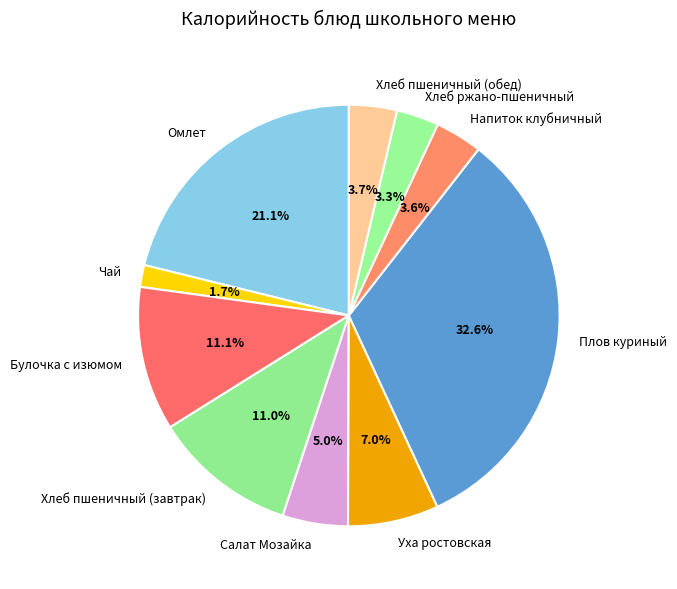

Which has a higher value, Напиток клубничный or Чай?

Напиток клубничный